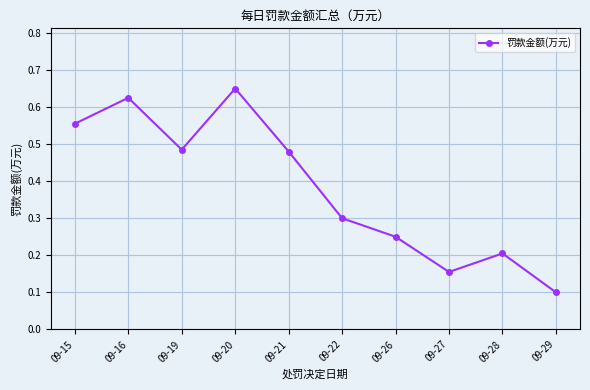

How many lines are shown in the chart?

1